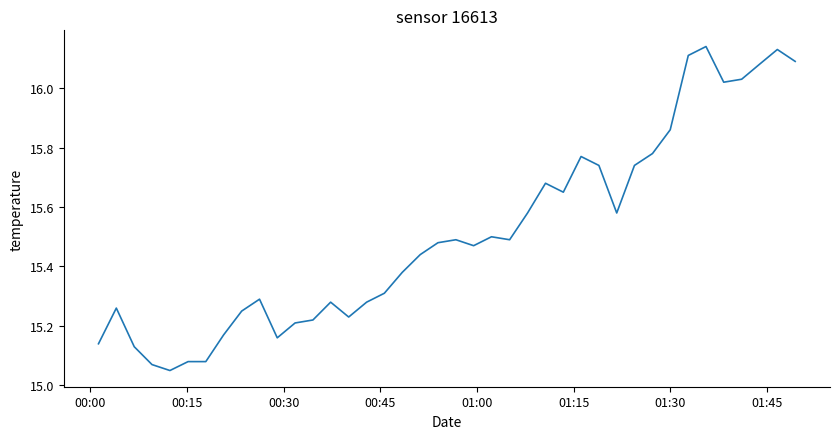

What is the difference between the maximum and minimum values?

1.1